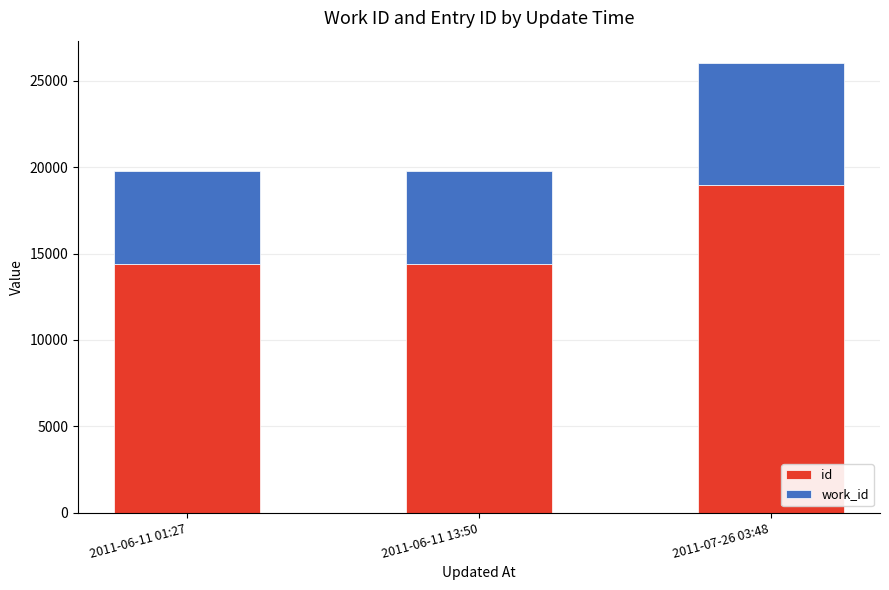

The value of id at 2011-07-26 03:48 is 9680. True or false?

False